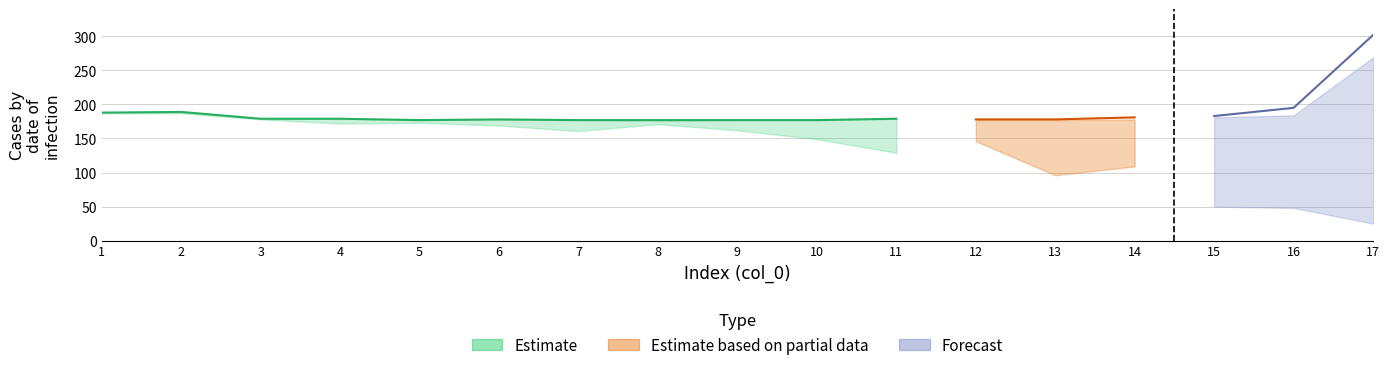

What is the spread (max minus min) of values at 4?

7